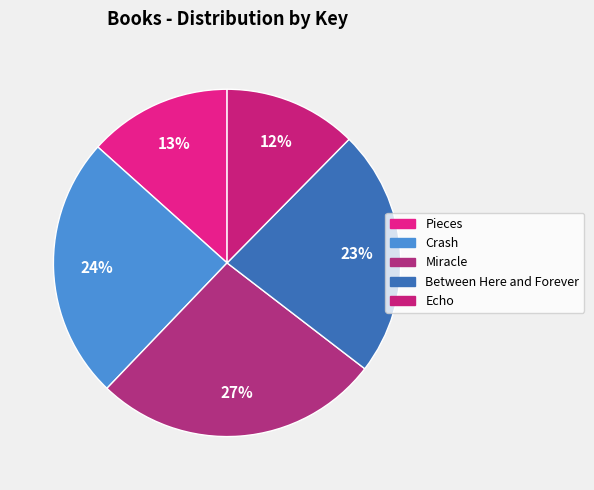

To the nearest percent, what percentage of the pie is Crash?

24%